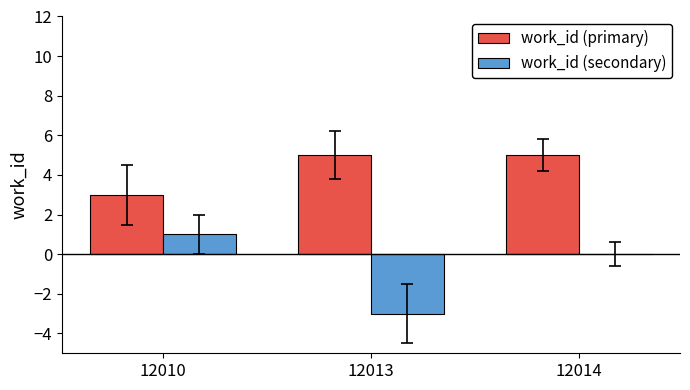

Reading left to right, what are all the values shown in this chart?

work_id (primary): 3	5	5
work_id (secondary): 1	-3	0